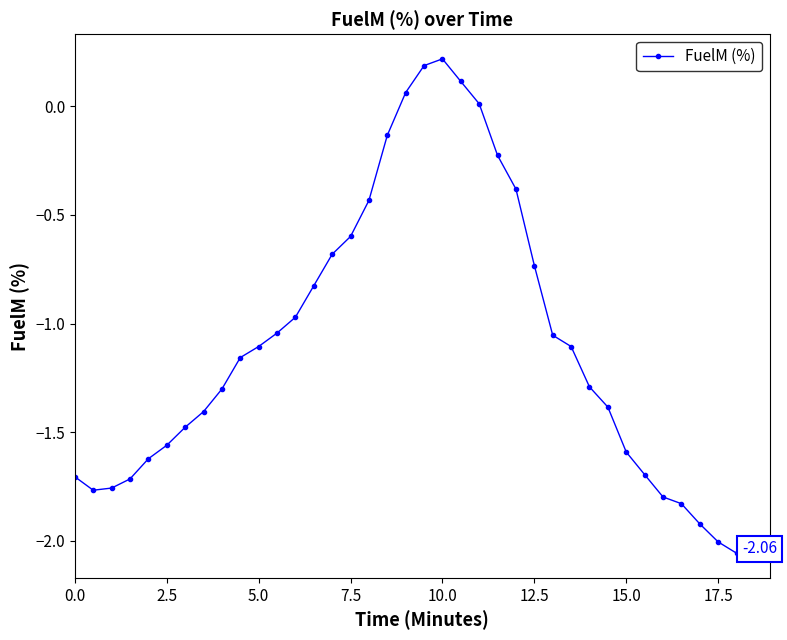

True or false: the data has more than 2 interior local peaks.

False